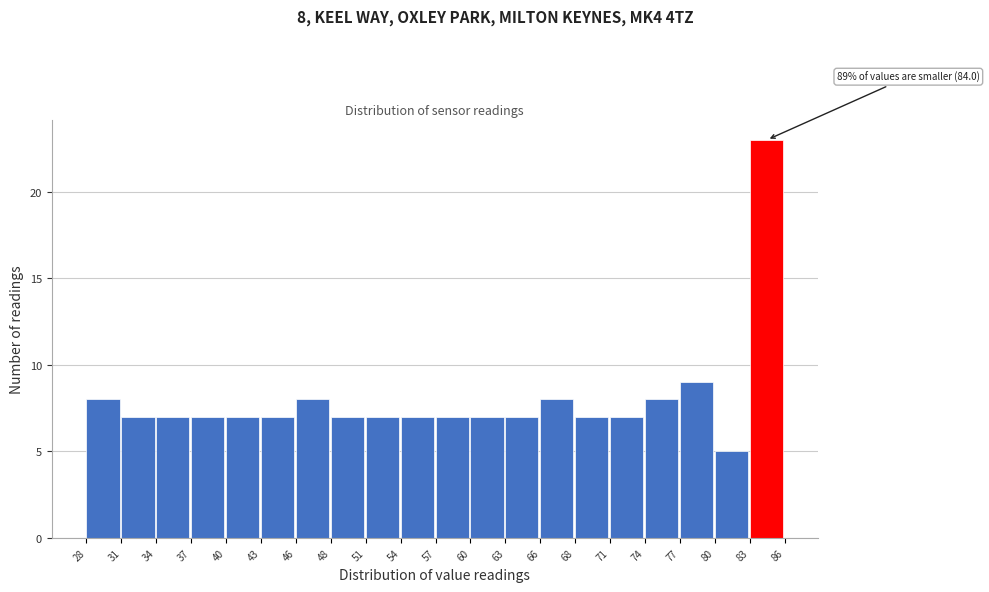

Which range on the x-axis has the tallest bar?

83 to 86